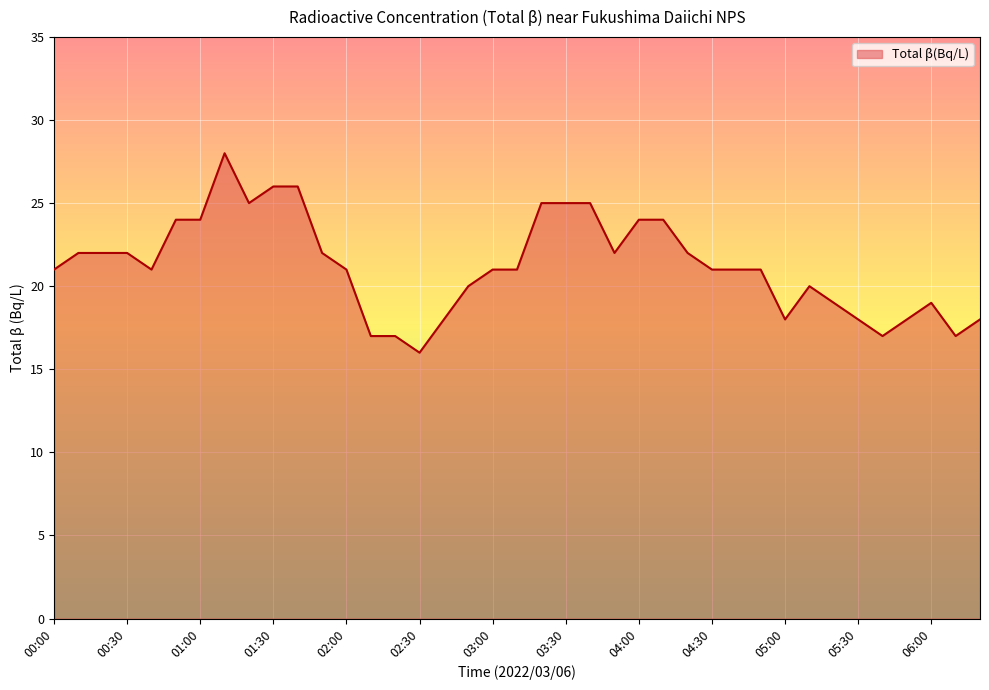

What is the difference between the maximum and minimum values?

12